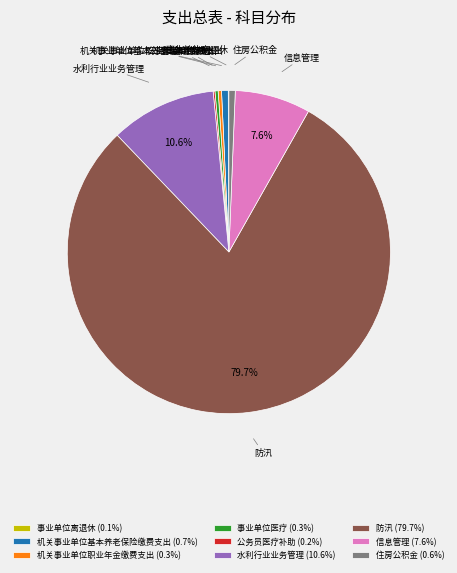

The 机关事业单位基本养老保险缴费支出 slice represents 1% of the pie. True or false?

True